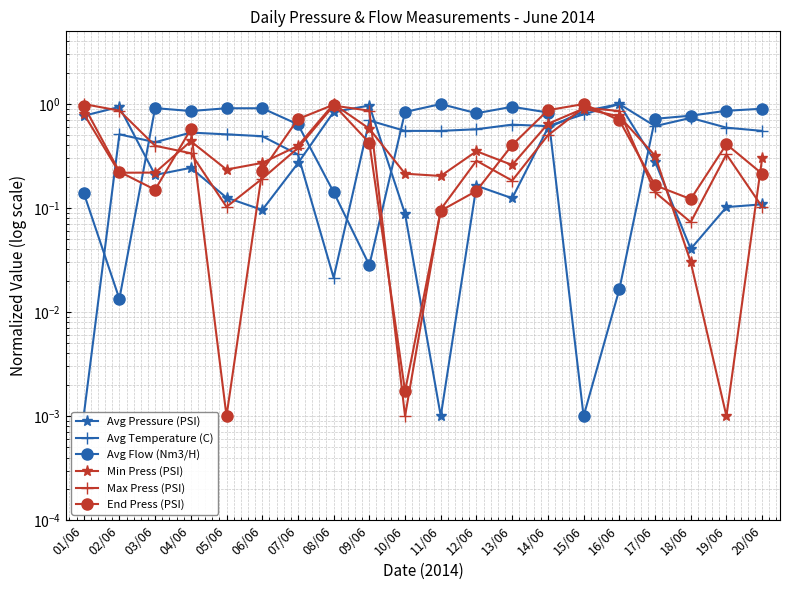

What is the spread (max minus min) of values at 08/06?

1.0